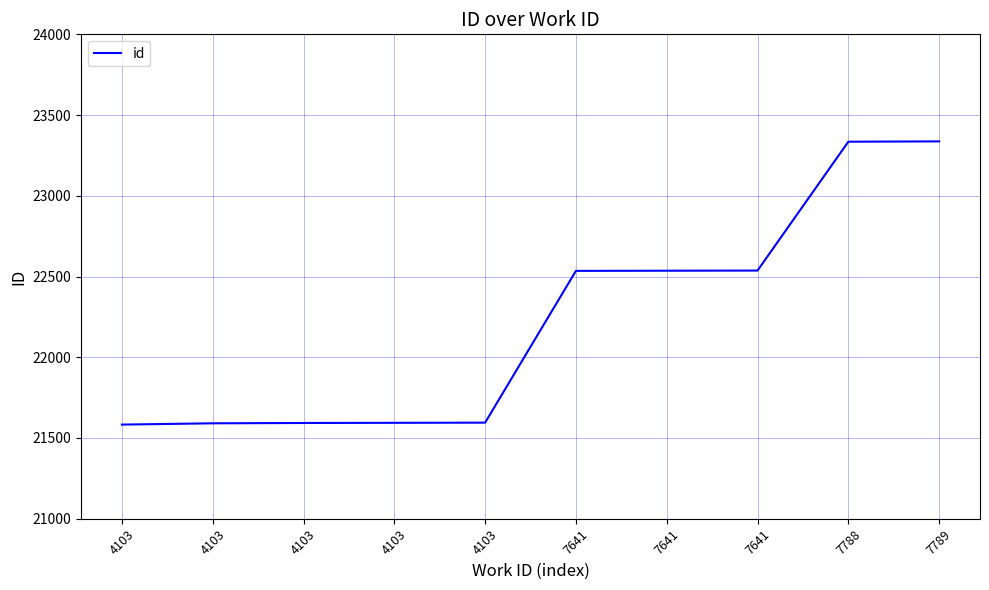

Reading left to right, transcribe all the data shown in this chart.

21583	21591	21593	21594	21595	22535	22536	22537	23335	23337